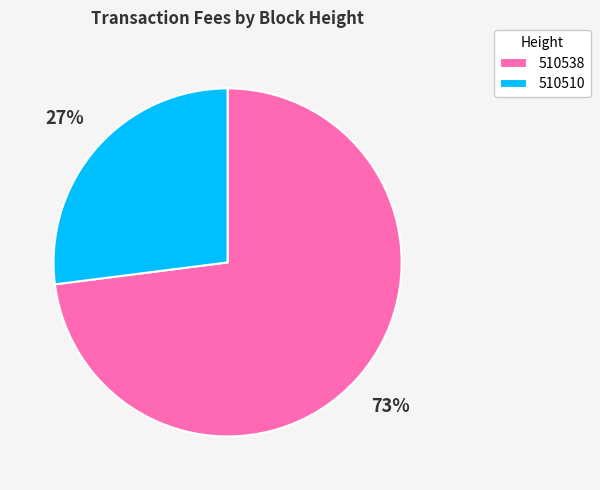

What is the largest slice in the pie chart?

510538